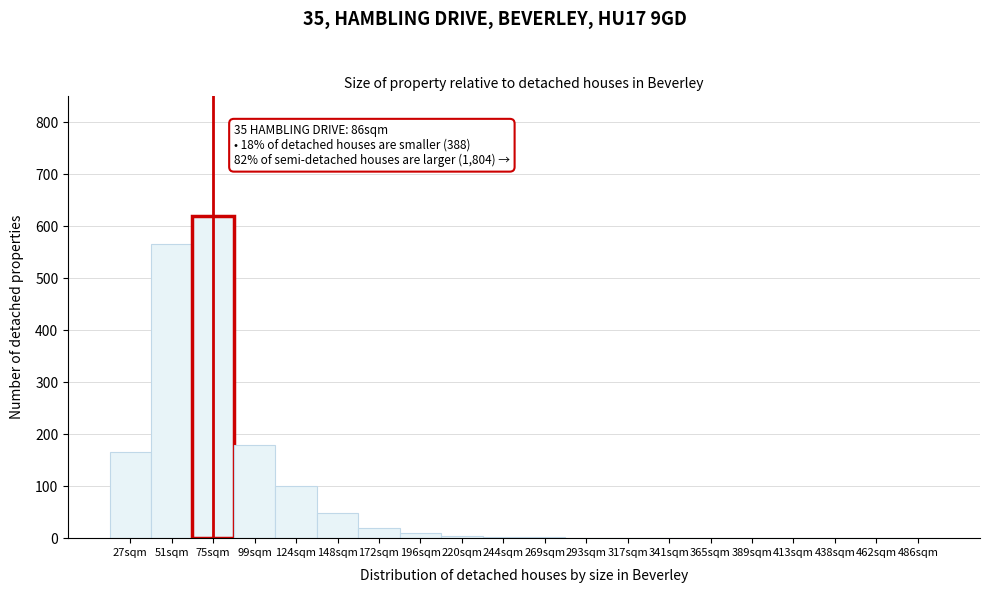

What is the change in value from 148sqm to 486sqm?

-48